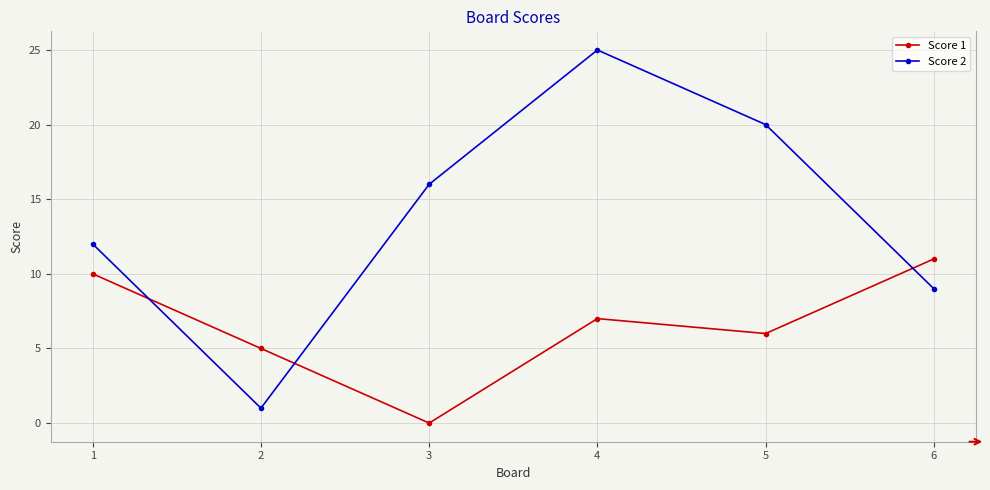

How many data points in Score 2 are less than 16?

3